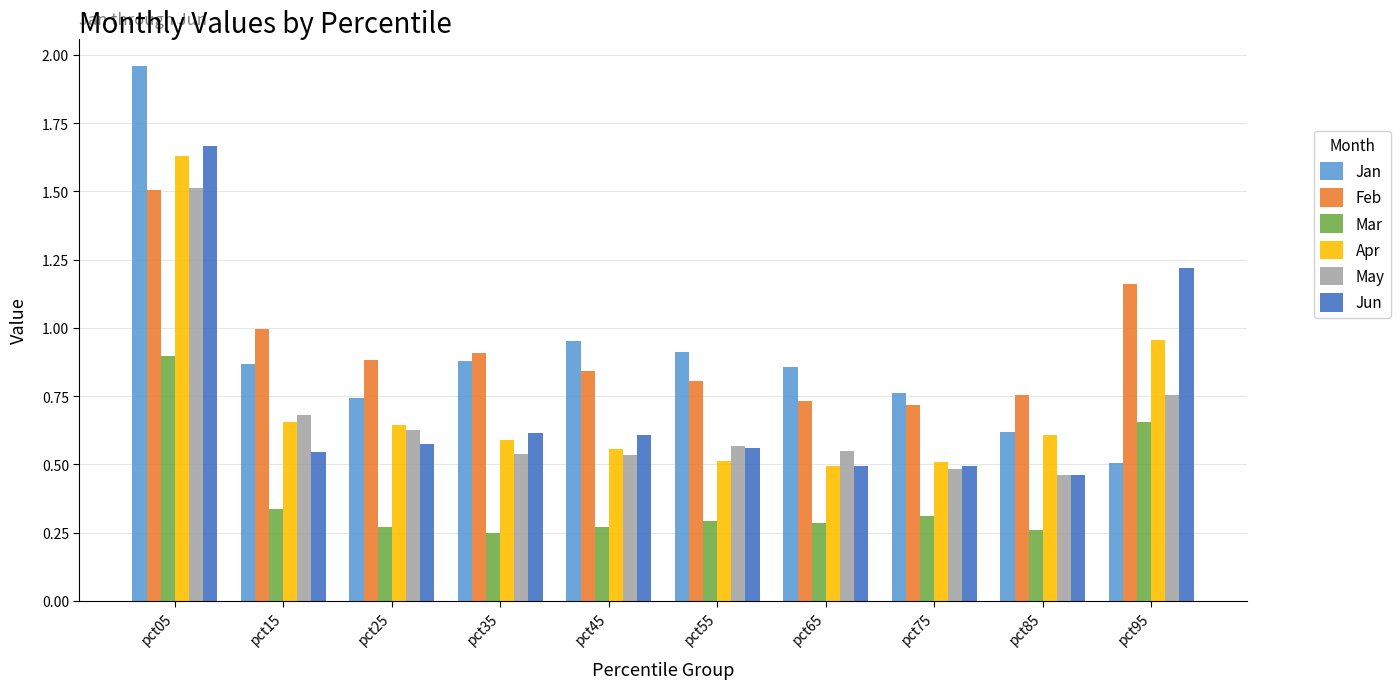

What is the sum of all Jun values?

7.2